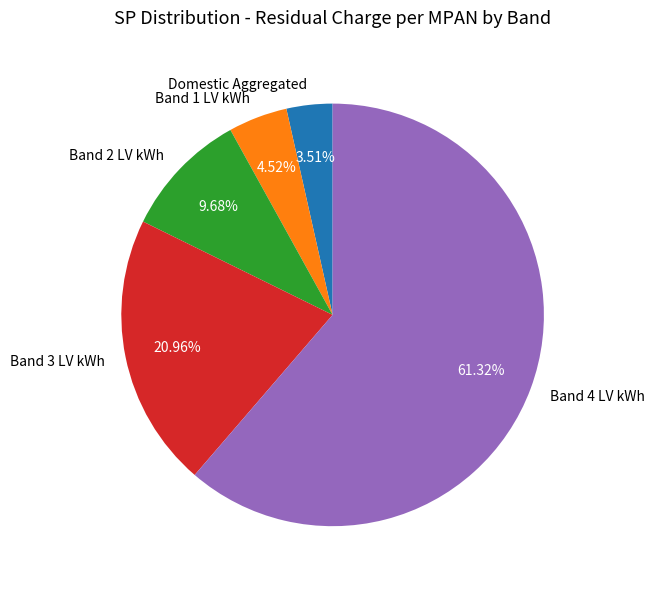

Does Band 1 LV kWh represent more than half of the total?

No